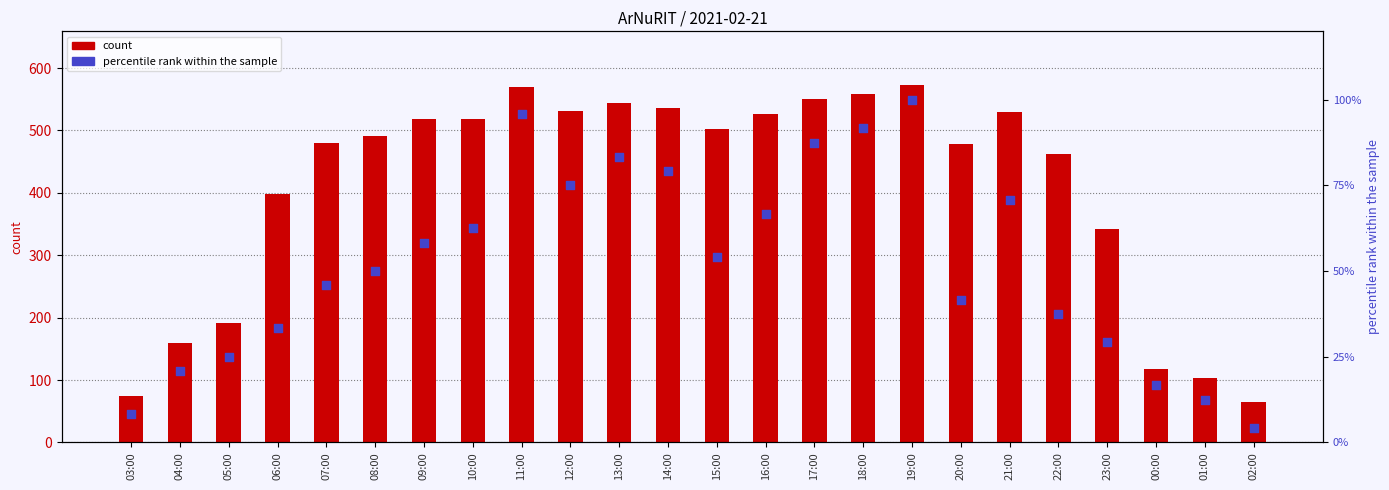

Is the value of count at 00:00 greater than the value of percentile rank within the sample at 03:00?

Yes